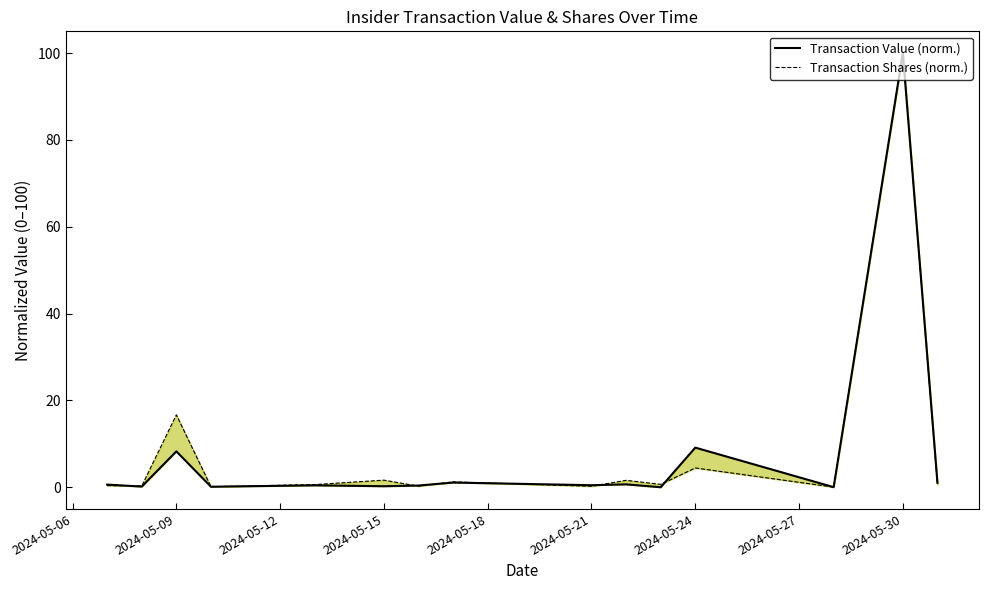

In Transaction Shares (norm.), how many points are lower than both neighbors (excluding endpoints)?

6